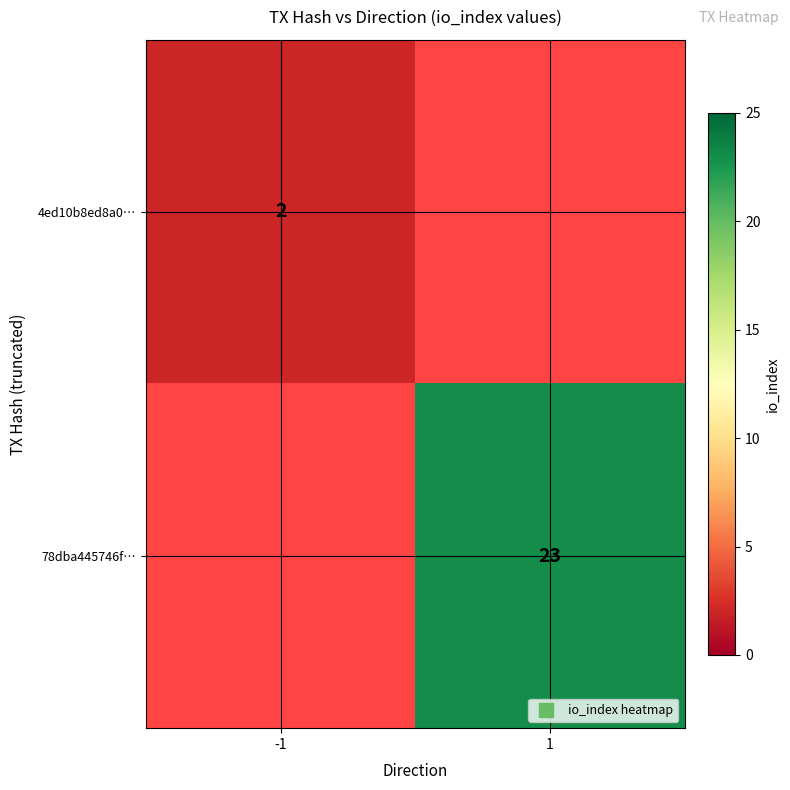

True or false: 78dba445746f… has a value of 38.2 at 1.

False